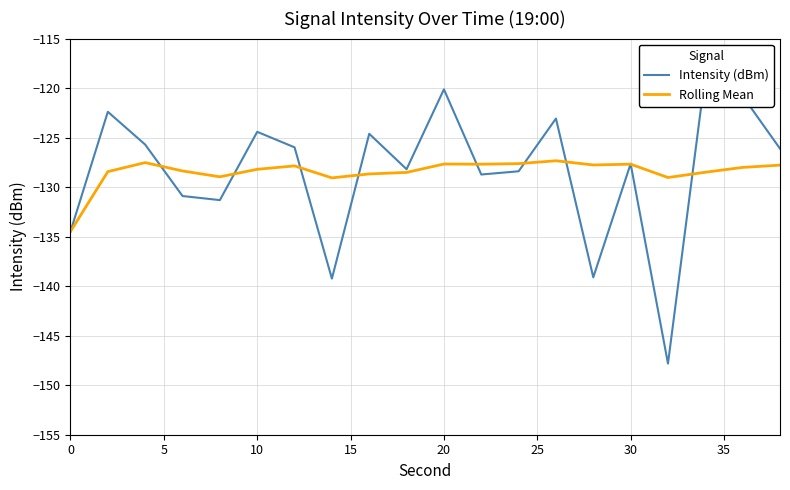

The value of Rolling Mean at 0 is -134.5. True or false?

True